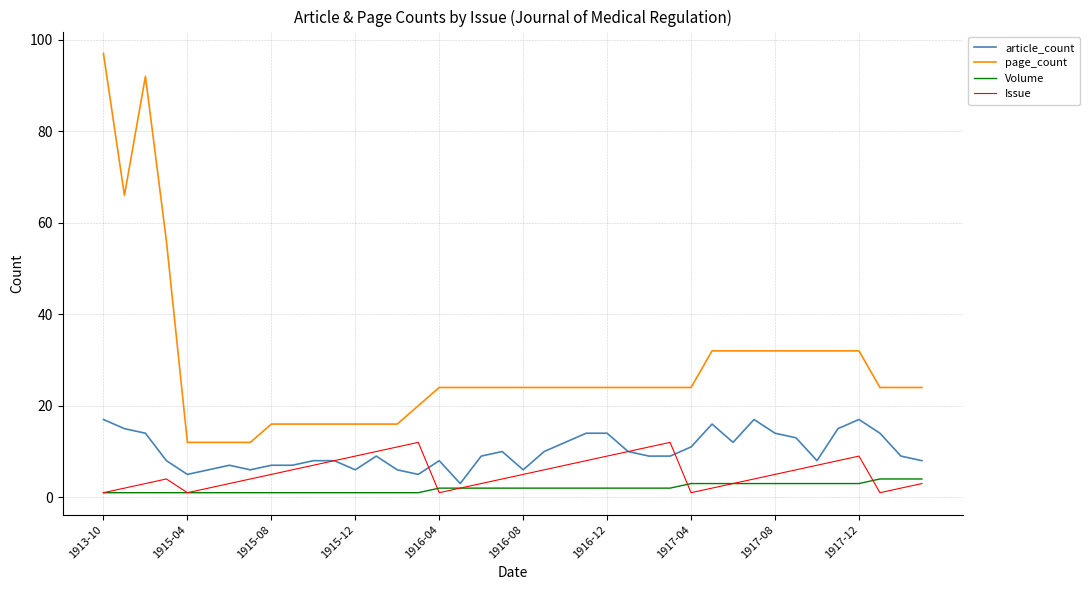

True or false: Issue and page_count intersect in this chart.

False